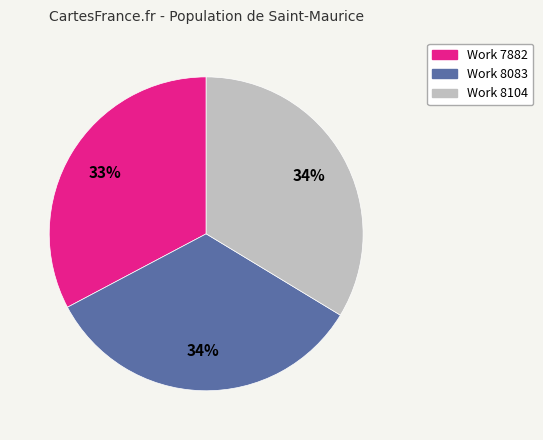

To the nearest percent, what is the combined percentage of Work 7882 and Work 8083?

66%